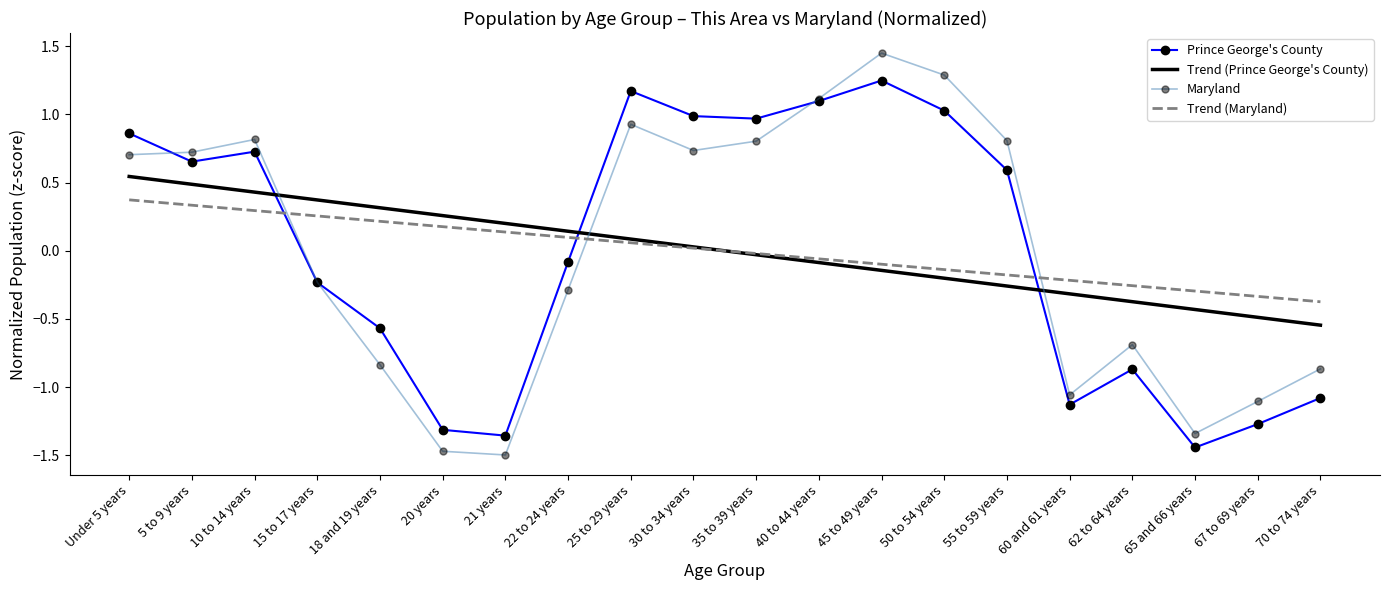

How many positive values does the Trend (Maryland) series have?

10